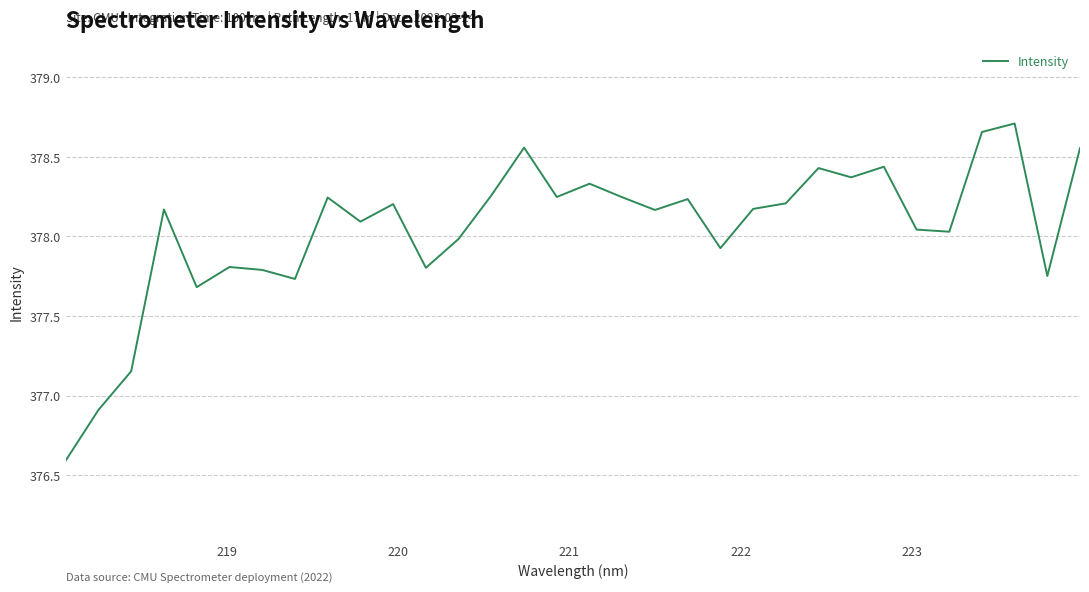

What is the minimum value shown in the chart?

376.6